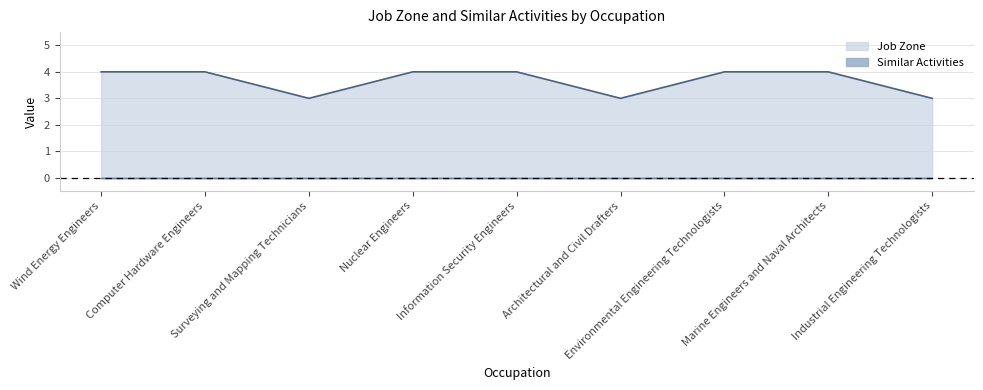

Rank the categories by value from lowest to highest.

Surveying and Mapping Technicians, Architectural and Civil Drafters, Industrial Engineering Technologists, Wind Energy Engineers, Computer Hardware Engineers, Nuclear Engineers, Information Security Engineers, Environmental Engineering Technologists, Marine Engineers and Naval Architects